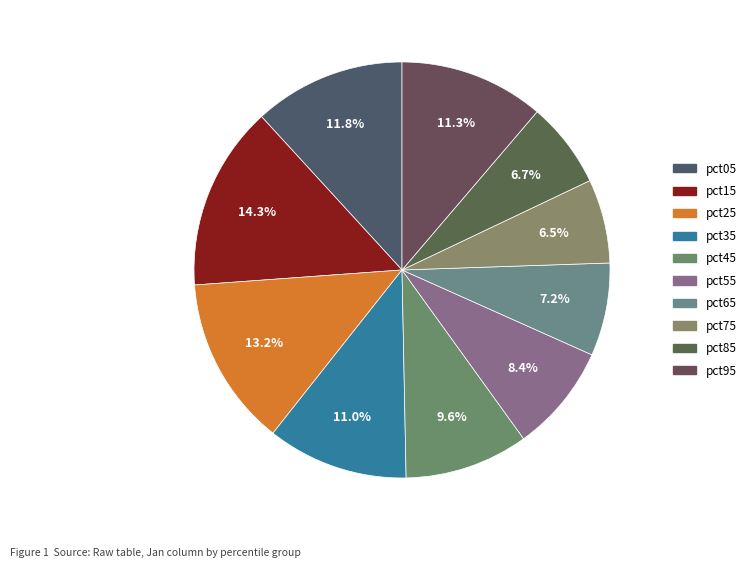

Which category has the smallest portion of the pie?

pct75